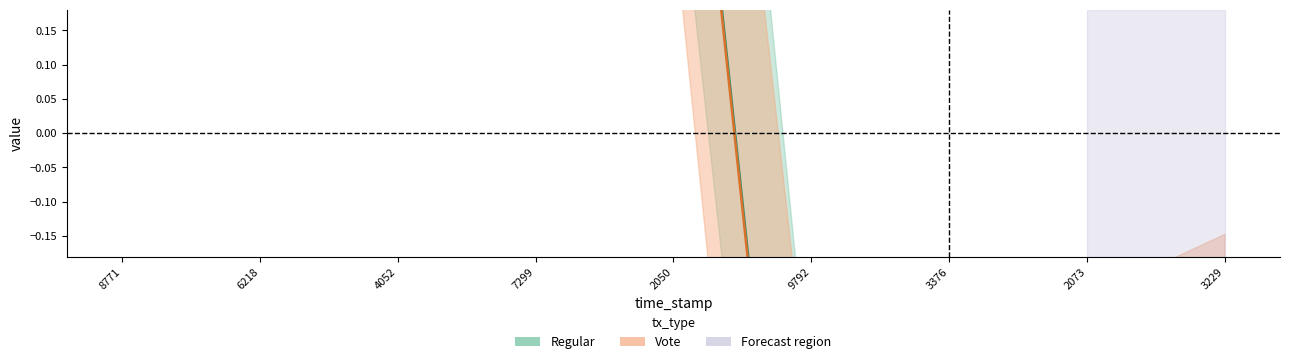

True or false: Regular and Vote cross at least once.

False